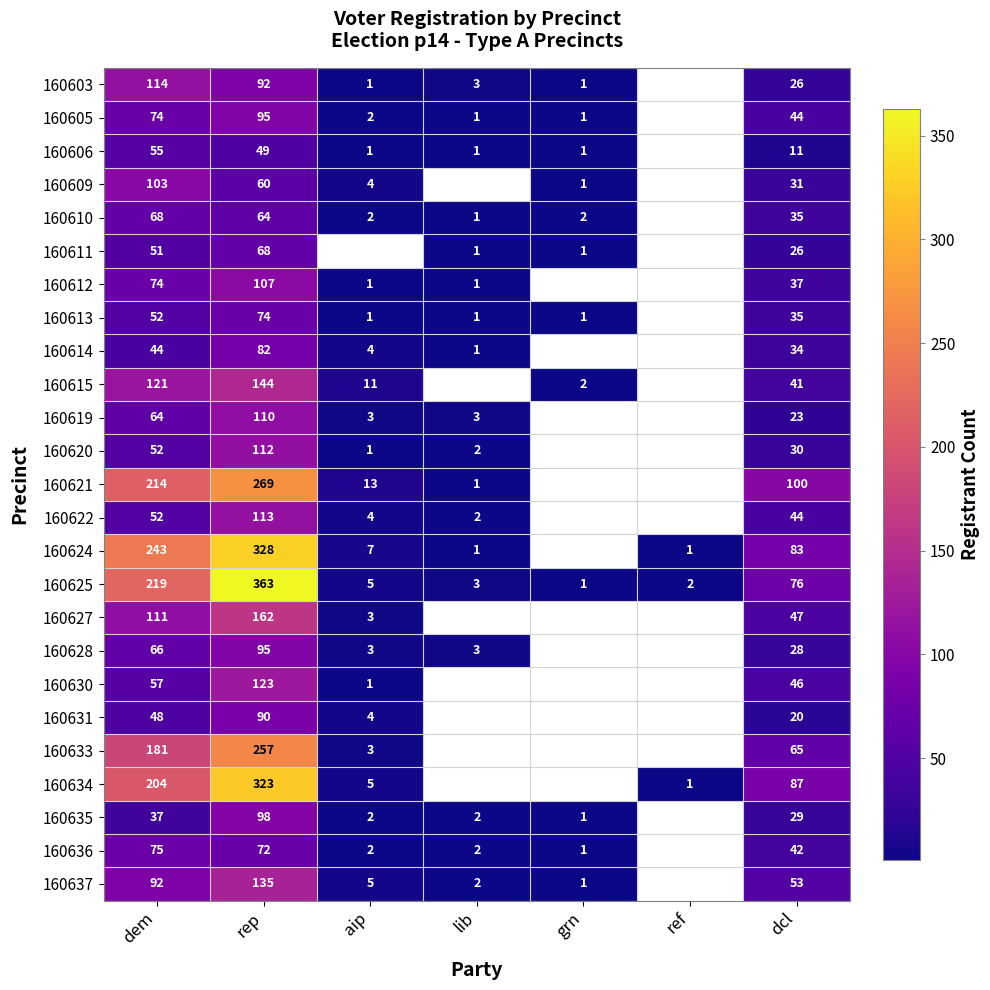

Is it true that 160615 equals 81 at rep?

False